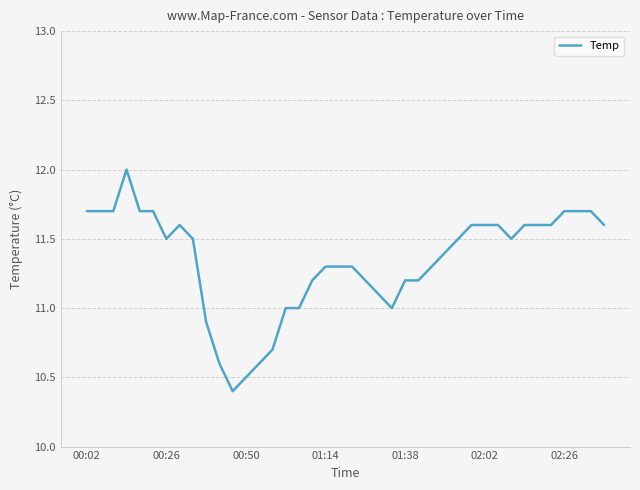

What is the difference between the maximum and minimum values?

1.6